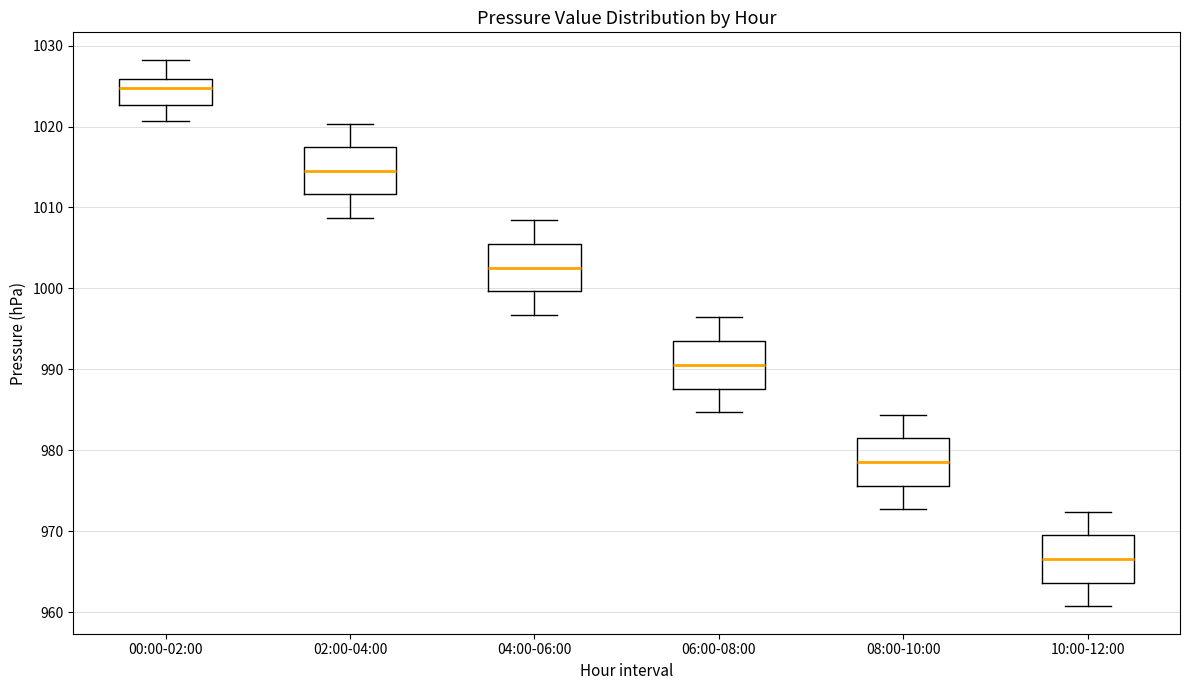

Reading left to right, transcribe this box plot: for each box, give where its median line is, the range the box spans, and where its two whiskers end, as read against the y-axis. The values are not printed on the chart, so give them approximately, as read against the axis.

00:00-02:00: median 1025, box 1023 to 1026, whiskers 1021 to 1028
02:00-04:00: median 1015, box 1012 to 1017, whiskers 1009 to 1020
04:00-06:00: median 1003, box 1000 to 1005, whiskers 997 to 1008
06:00-08:00: median 991, box 988 to 993, whiskers 985 to 996
08:00-10:00: median 979, box 976 to 981, whiskers 973 to 984
10:00-12:00: median 967, box 964 to 969, whiskers 961 to 972